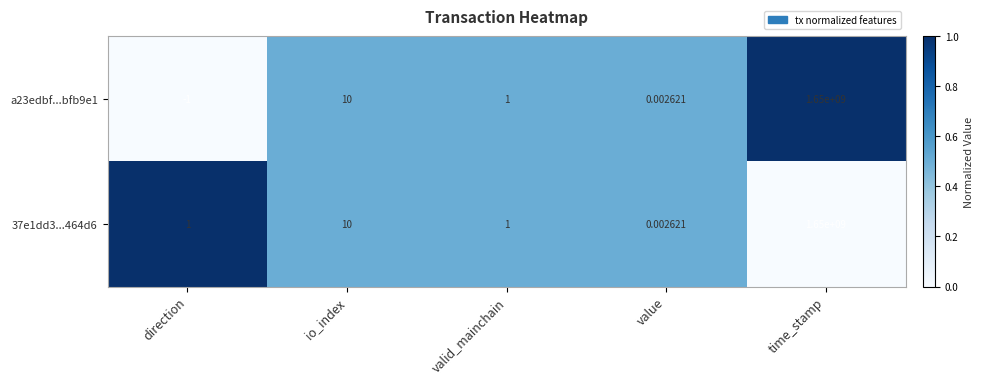

At which category is the sum across all series the highest?

time_stamp